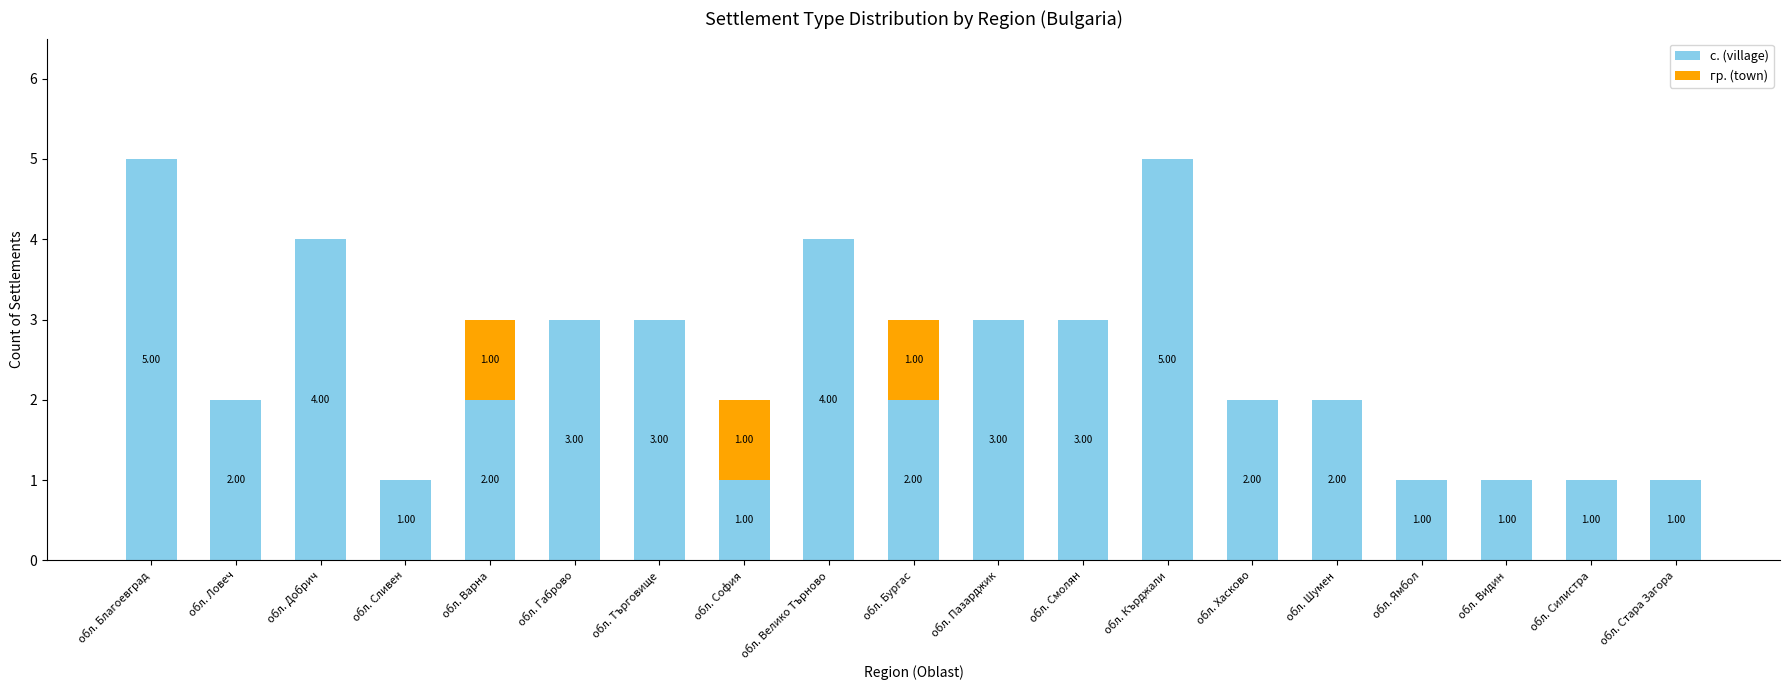

Is it true that с. (village) equals 2 at обл. Бургас?

True